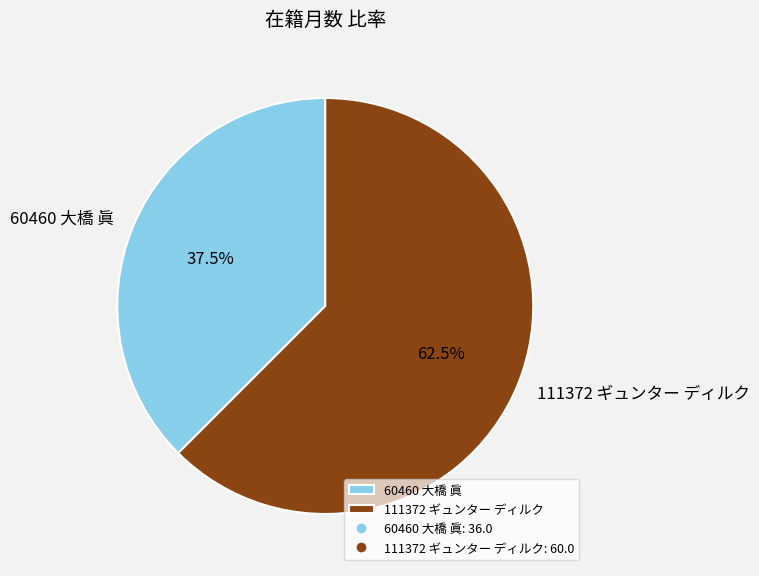

How many segments does this pie chart have?

2